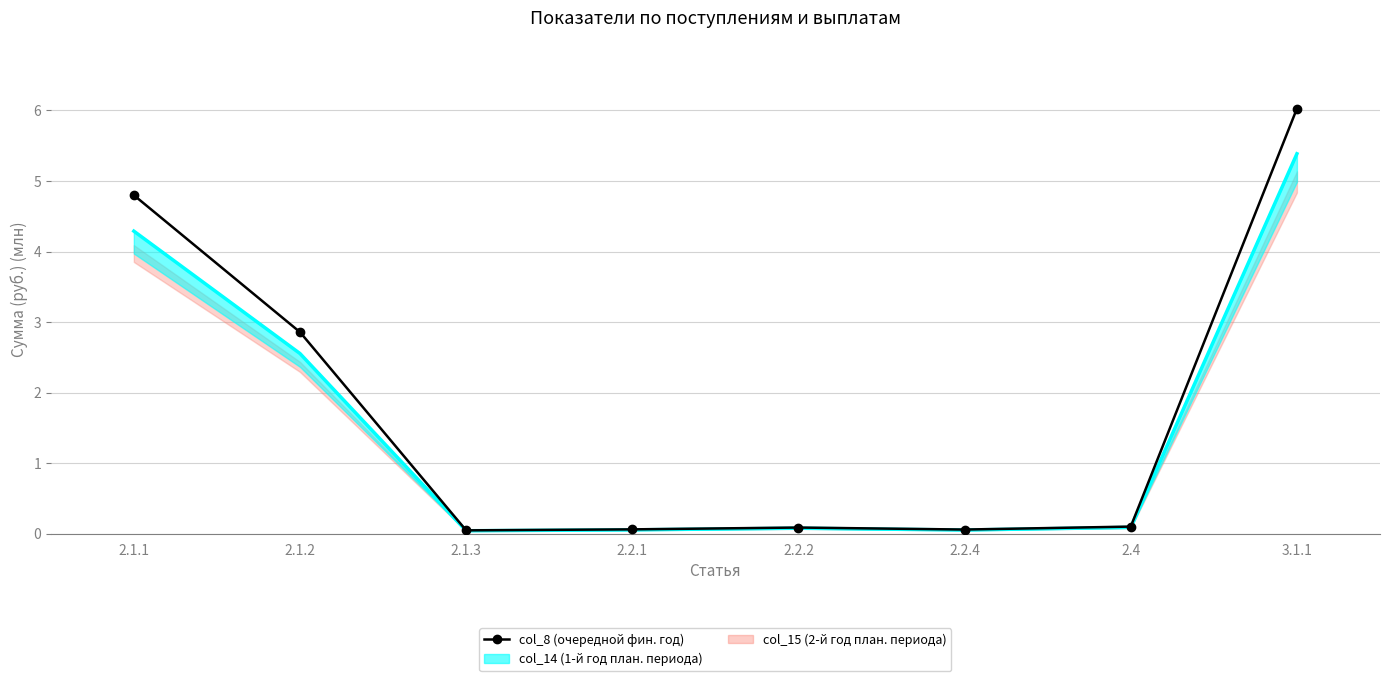

True or false: the data has more than 1 interior local peaks.

False